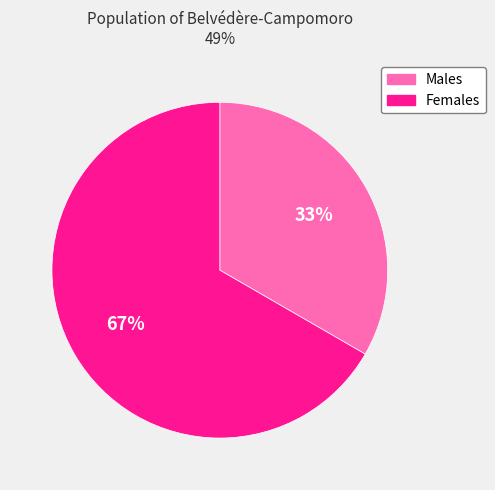

To the nearest percent, what is the average slice percentage?

50%